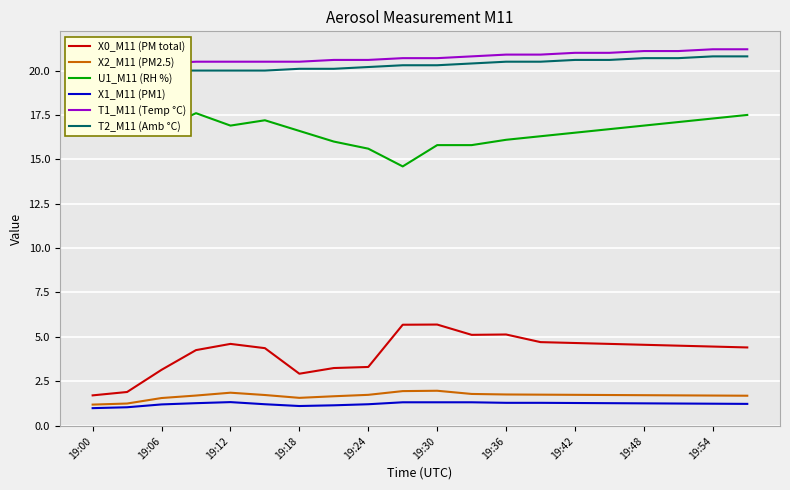

What is the minimum value for X2_M11 (PM2.5)?

1.2